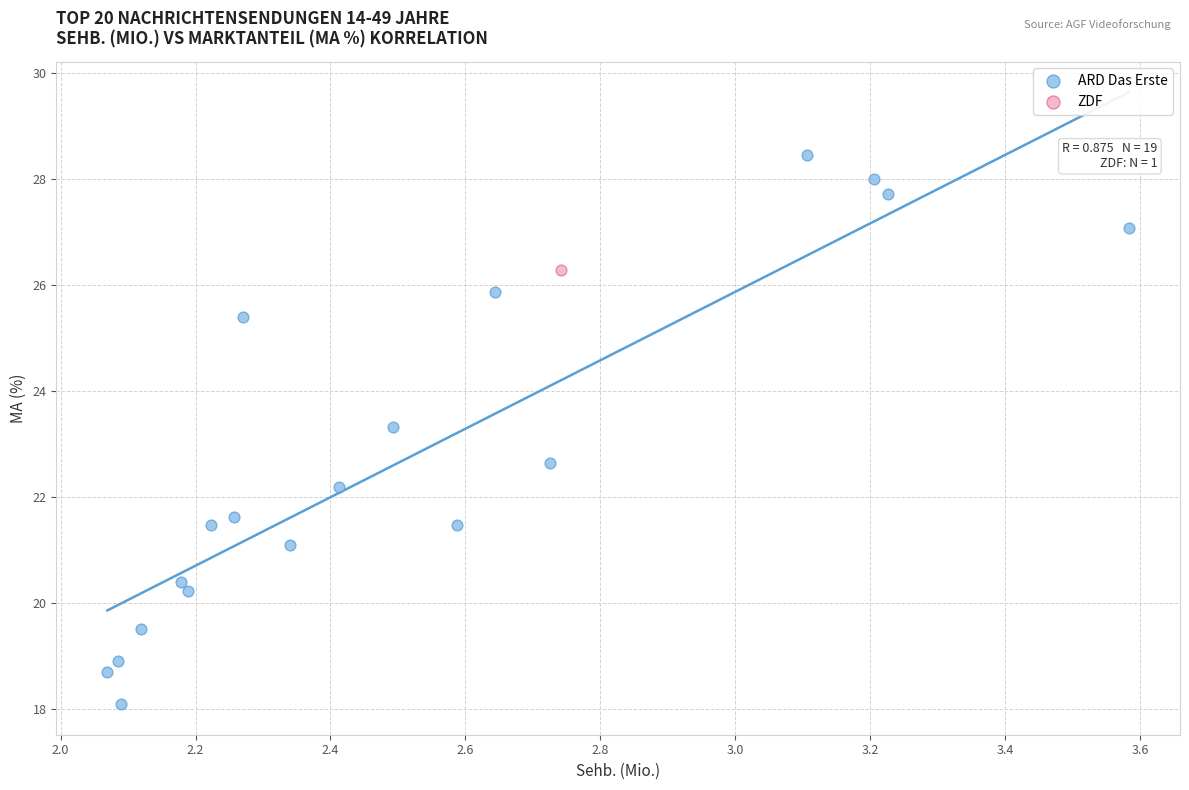

What are all the series names shown in the legend?

ARD Das Erste, ZDF